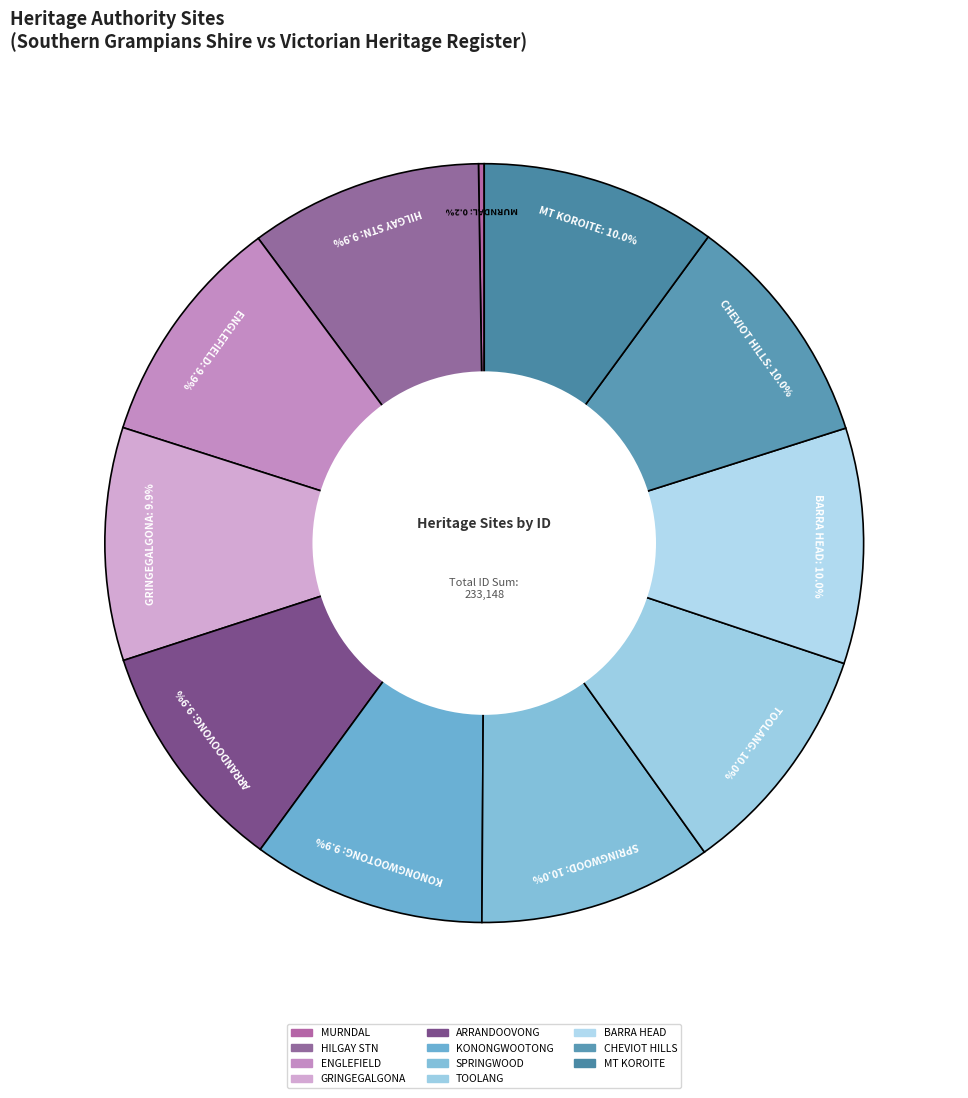

Does any single category account for the majority?

No